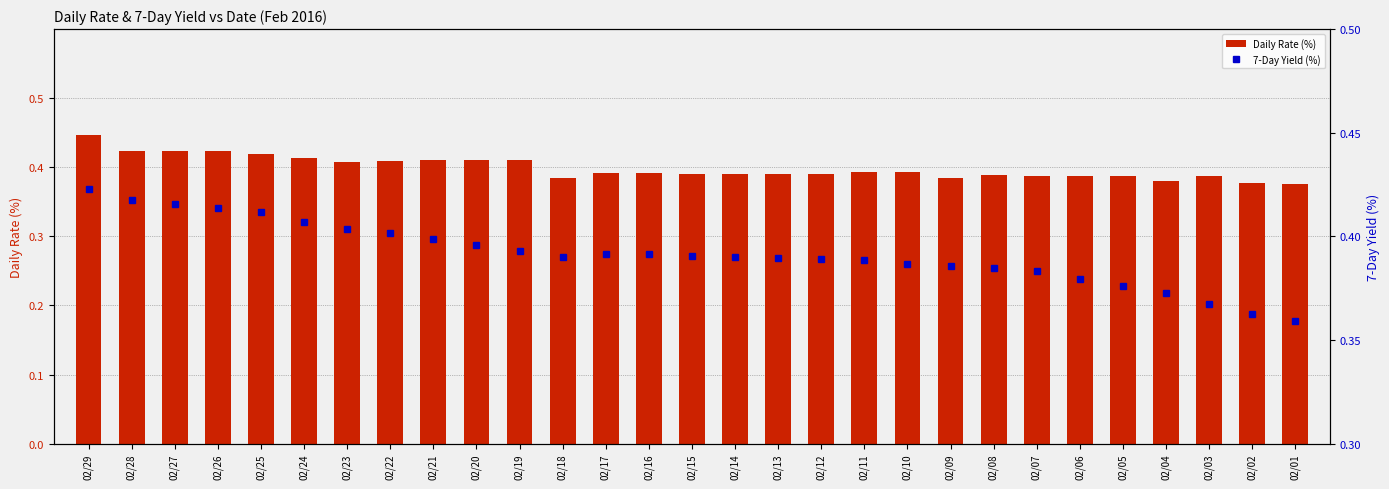

What are all the series names shown in the legend?

Daily Rate (%), 7-Day Yield (%)